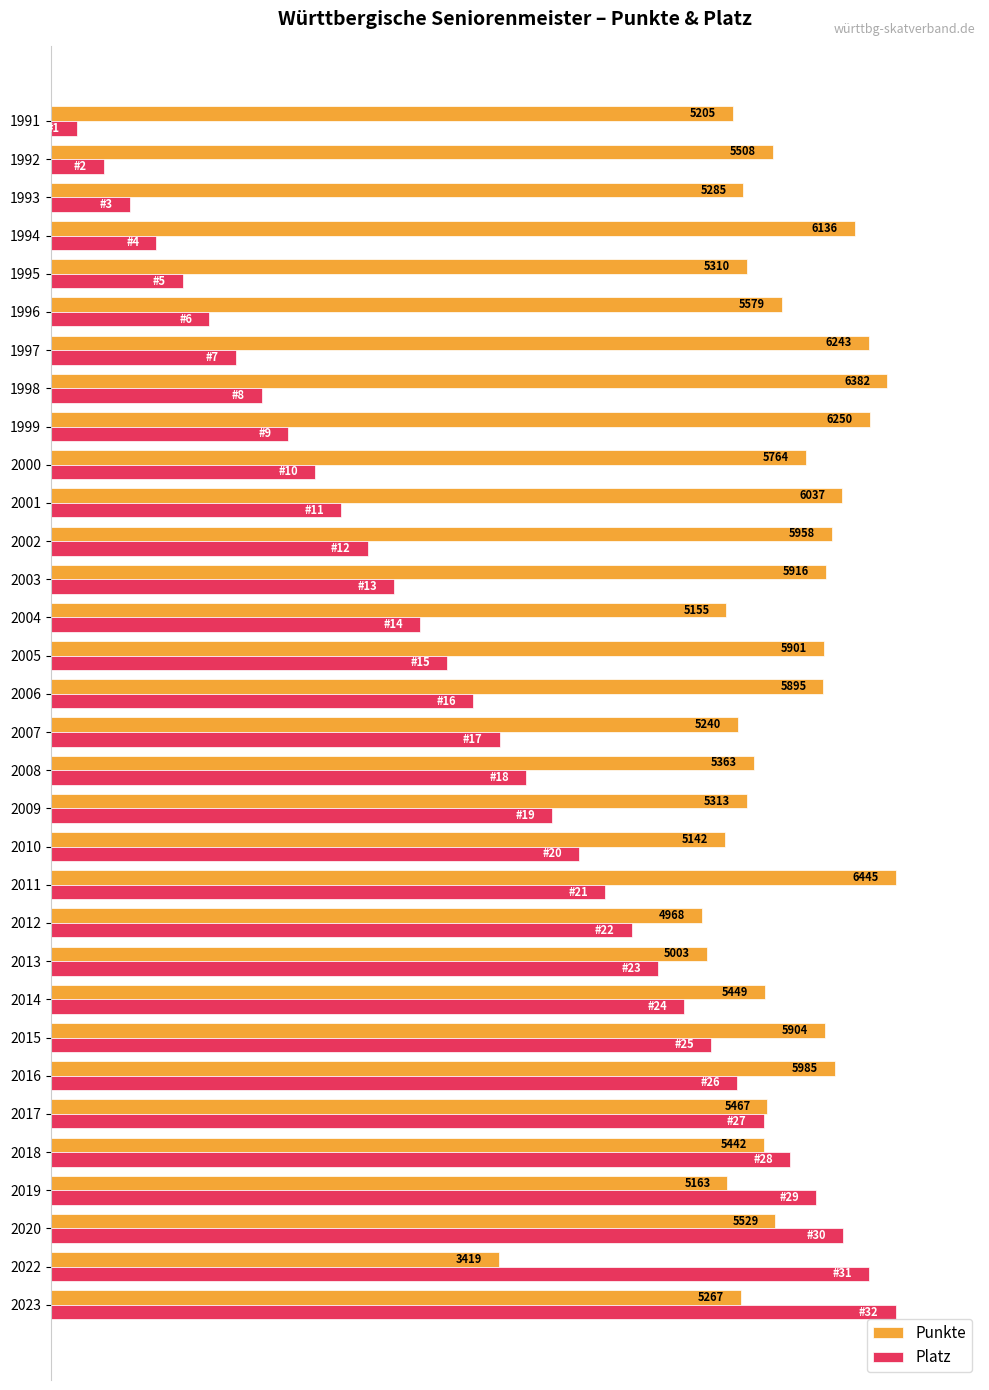

What are all the series names shown in the legend?

Punkte, Platz